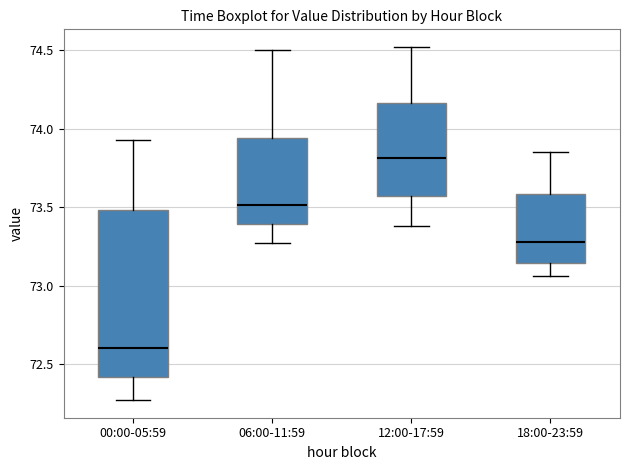

Which box's median line is the highest?

12:00-17:59